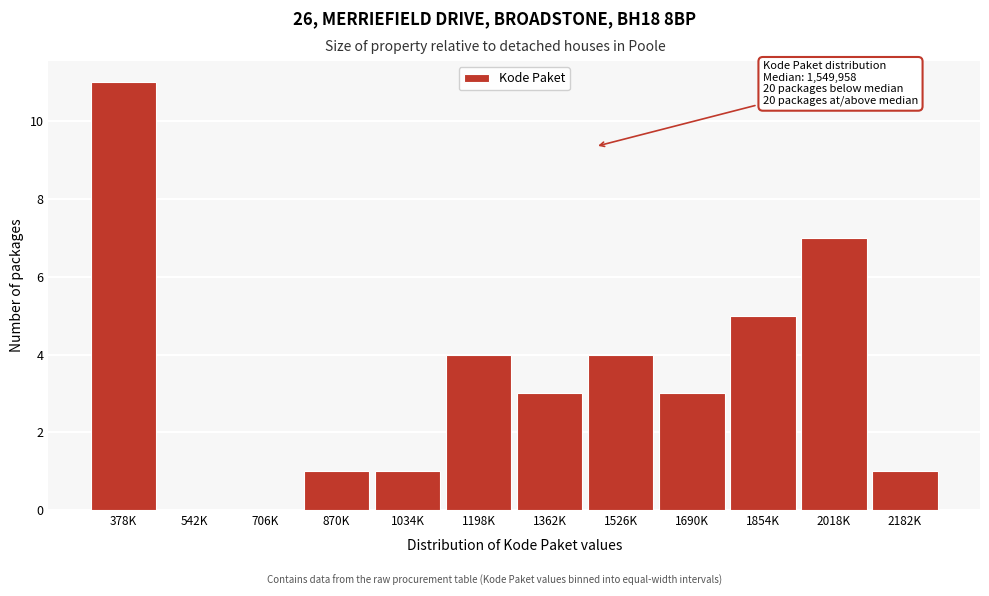

Reading left to right, transcribe all the data shown in this chart.

378K=11	542K=0	706K=0	870K=1	1034K=1	1198K=4	1362K=3	1526K=4	1690K=3	1854K=5	2018K=7	2182K=1